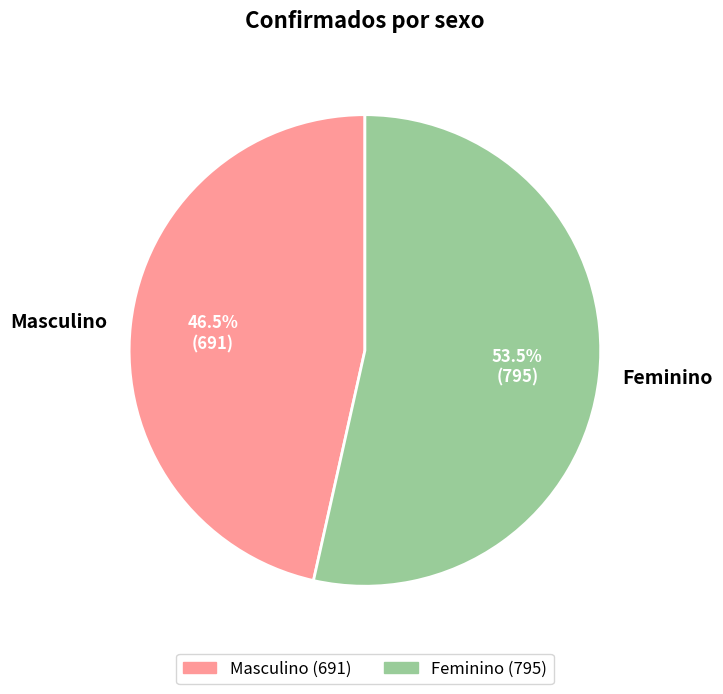

What is the ratio of the value at Masculino to the value at Feminino?

0.9